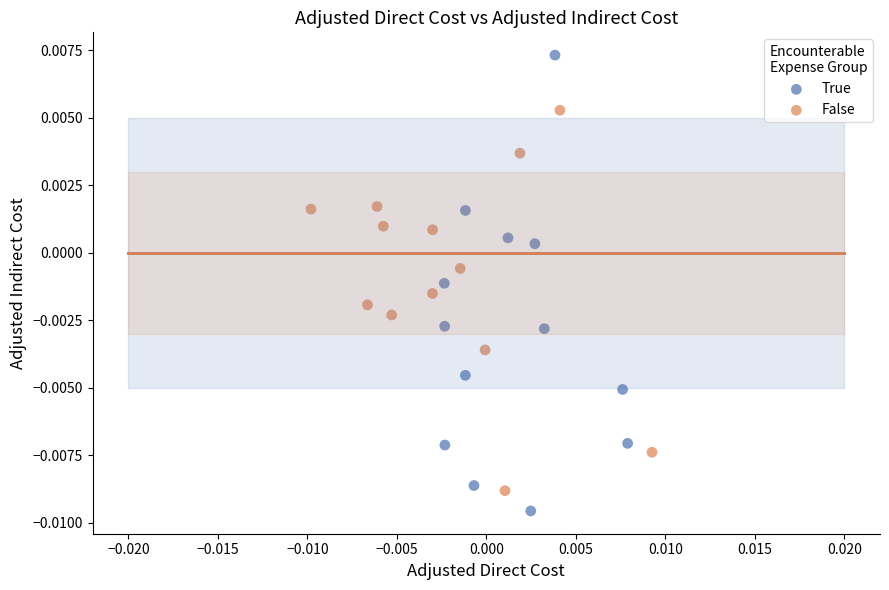

Which series has the widest spread of Y values?

True